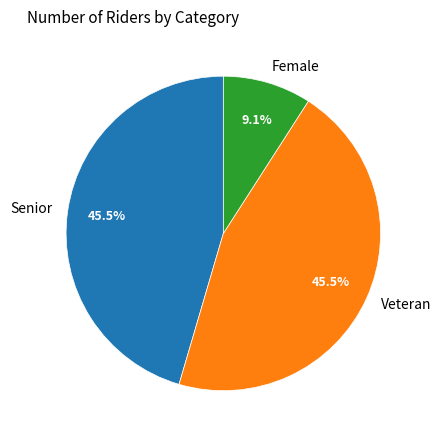

To the nearest percent, what is the average slice percentage?

33%